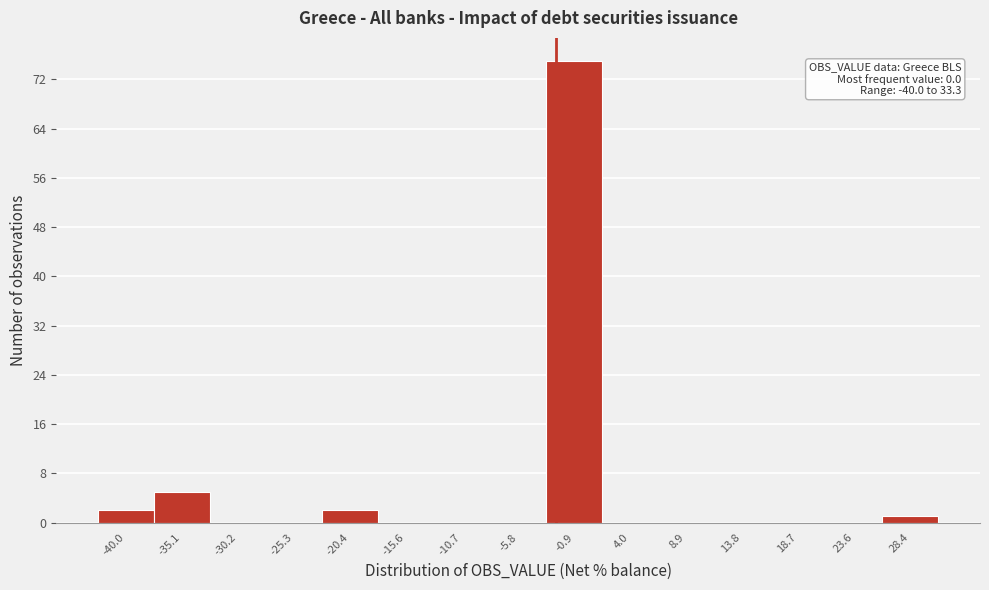

Reading left to right, extract all data points from this chart.

-40.0=2	-35.1=5	-30.2=0	-25.3=0	-20.4=2	-15.6=0	-10.7=0	-5.8=0	-0.9=75	4.0=0	8.9=0	13.8=0	18.7=0	23.6=0	28.4=1